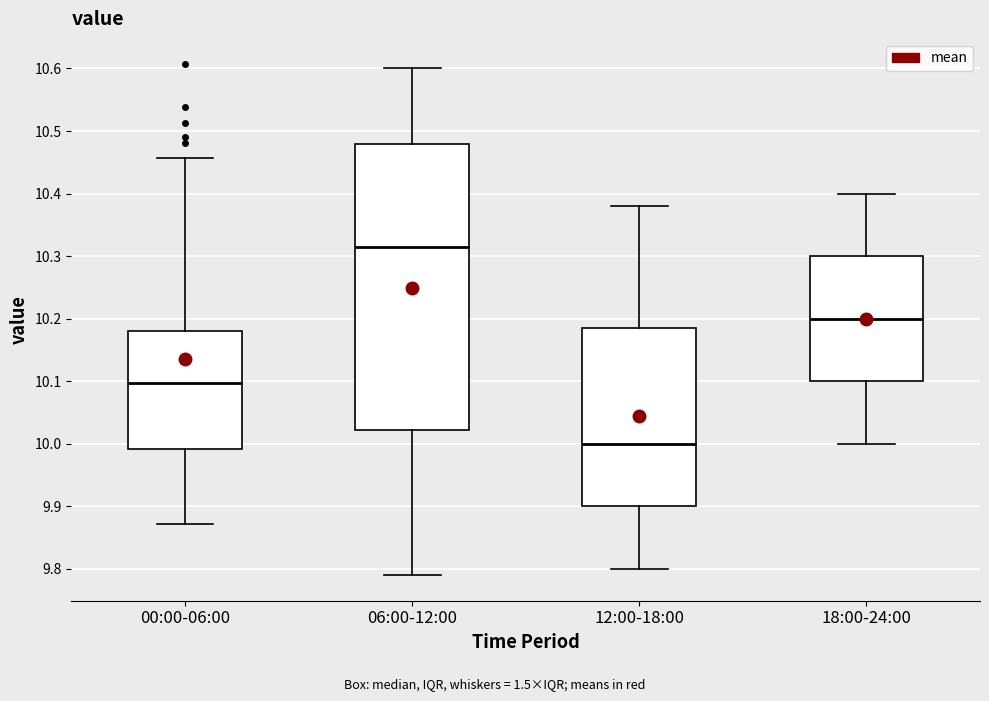

Reading left to right, transcribe this box plot: for each box, give where its median line is, the range the box spans, and where its two whiskers end, as read against the y-axis. The values are not printed on the chart, so give them approximately, as read against the axis.

00:00-06:00: median 10.10, box 9.99 to 10.18, whiskers 9.87 to 10.46
06:00-12:00: median 10.32, box 10.02 to 10.48, whiskers 9.79 to 10.60
12:00-18:00: median 10.00, box 9.90 to 10.19, whiskers 9.80 to 10.38
18:00-24:00: median 10.20, box 10.10 to 10.30, whiskers 10.00 to 10.40